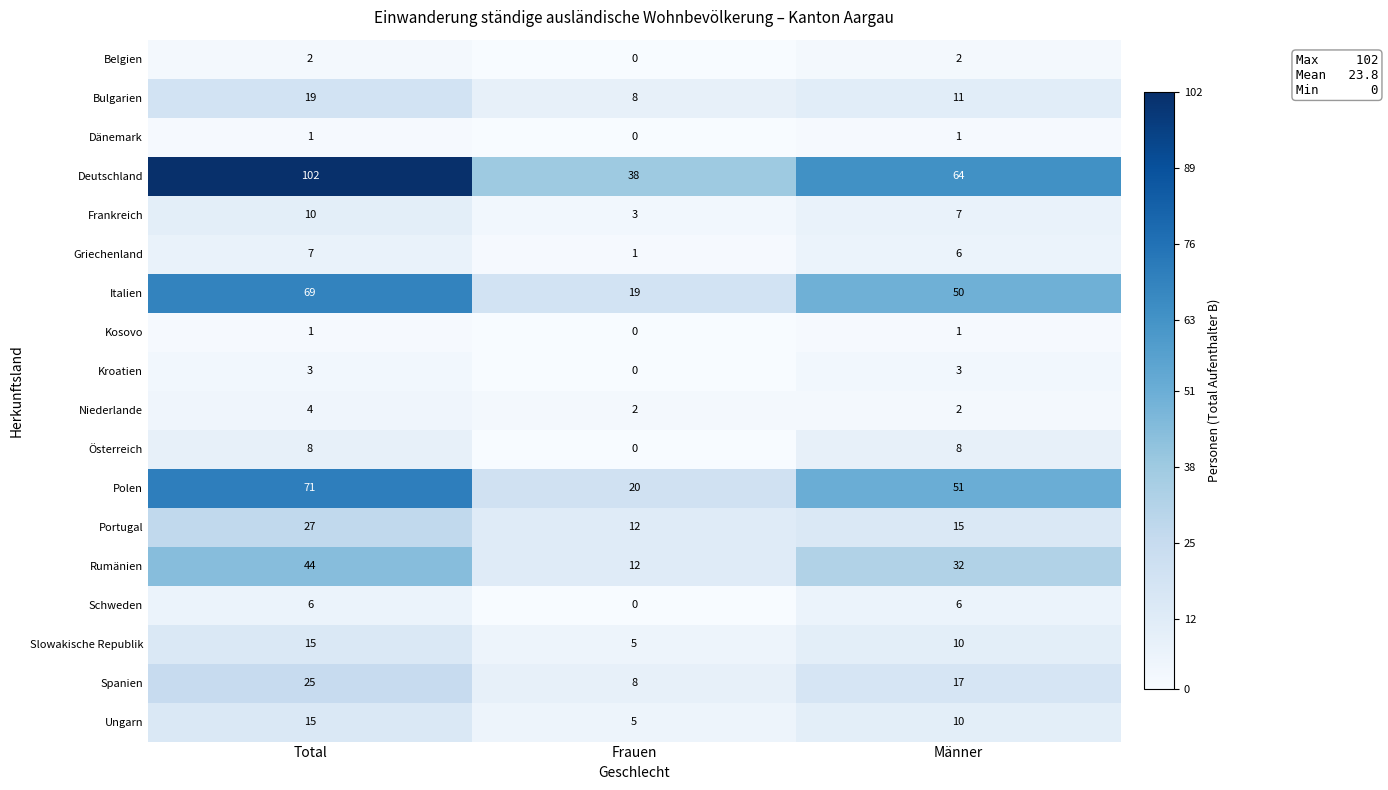

At which category is the sum across all series the highest?

Total